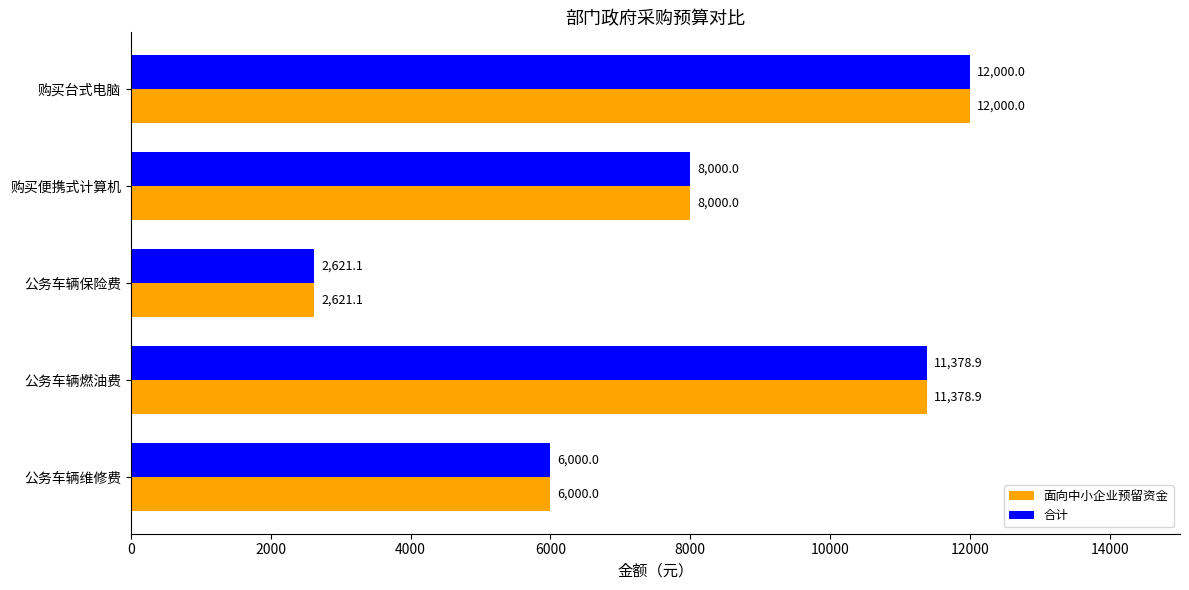

At how many categories does at least one series exceed 2830?

4